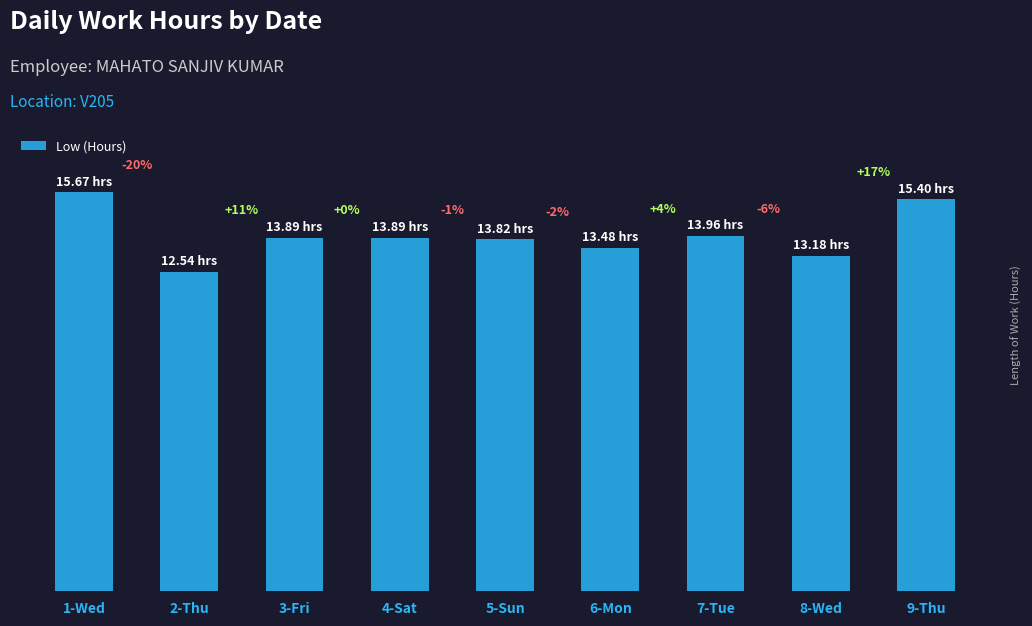

Count the number of categories in the chart.

9